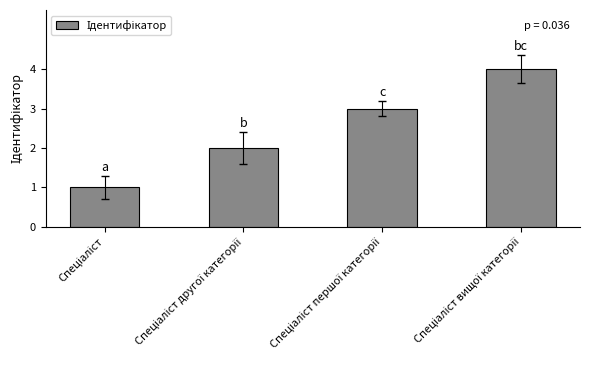

What is the difference between the second highest and second lowest values?

1